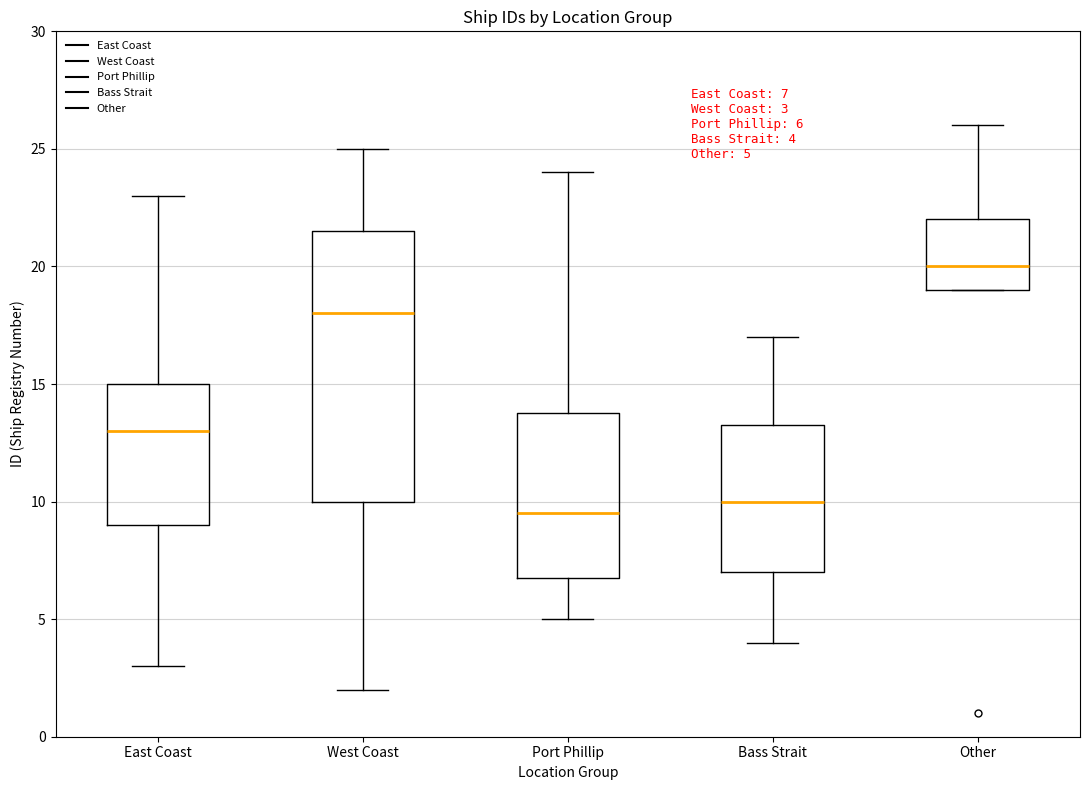

Comparing the boxes themselves (not the whiskers), which one is the tallest?

West Coast